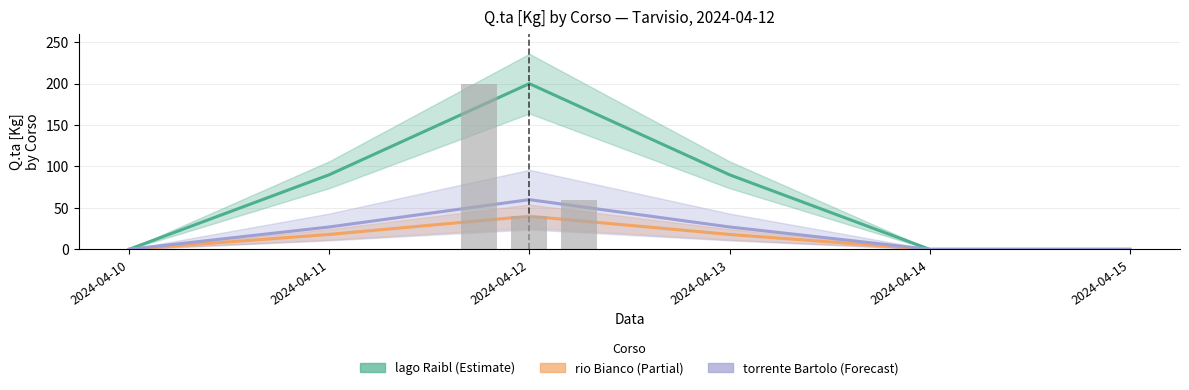

Is the value of torrente Bartolo (Forecast) at 2024-04-13 greater than the value of lago Raibl (Estimate) at 2024-04-15?

Yes